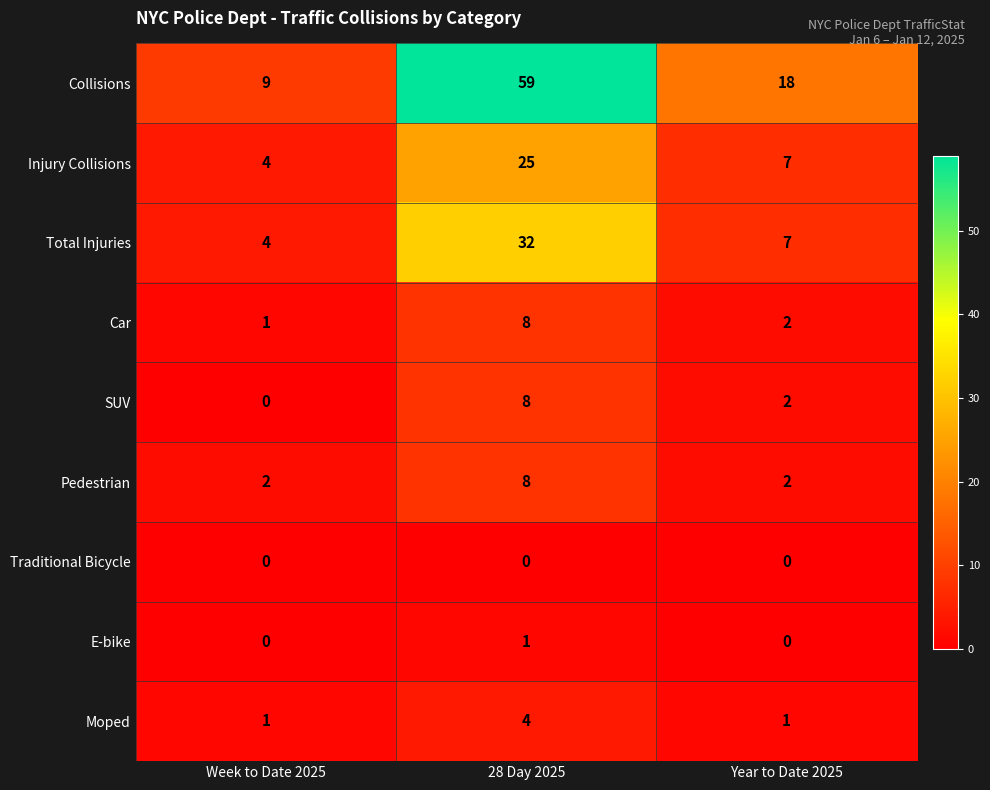

What is the sum of all Total Injuries values?

43